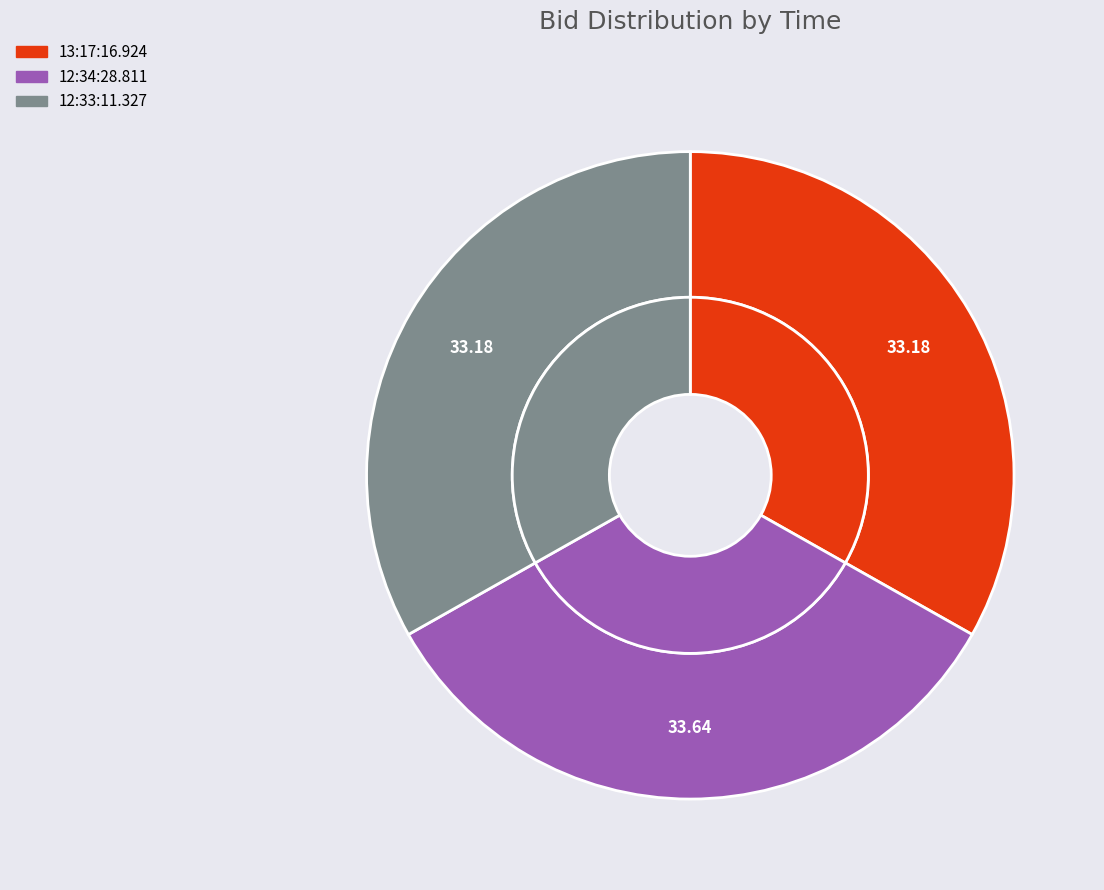

Is it true that 12:33:11.327 is 33% of the pie?

True